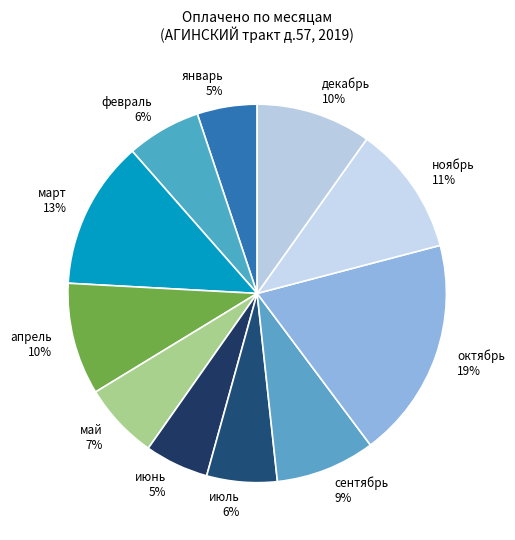

To the nearest percent, what percentage of the pie is ноябрь 11%?

11%